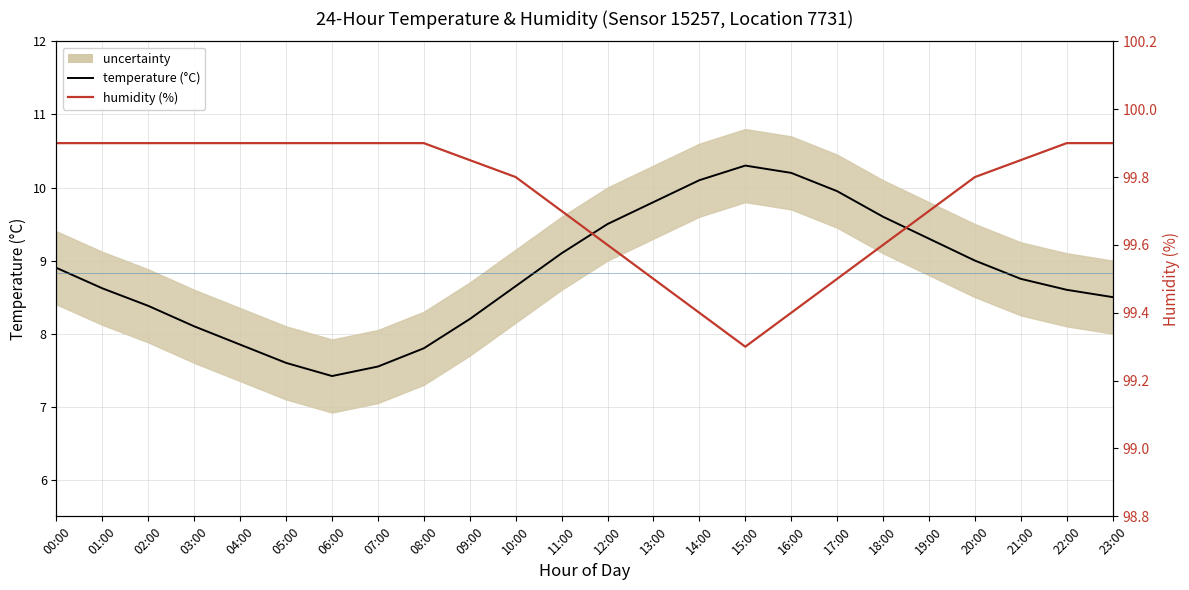

What is the sum of all humidity (%) values?

2393.9